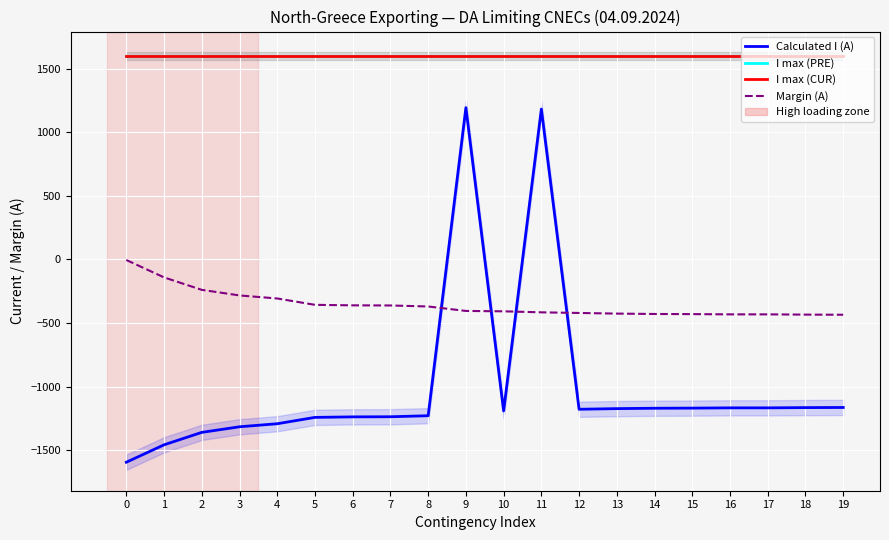

What is the value of the I max (PRE) point at the 18th from the left?

1600